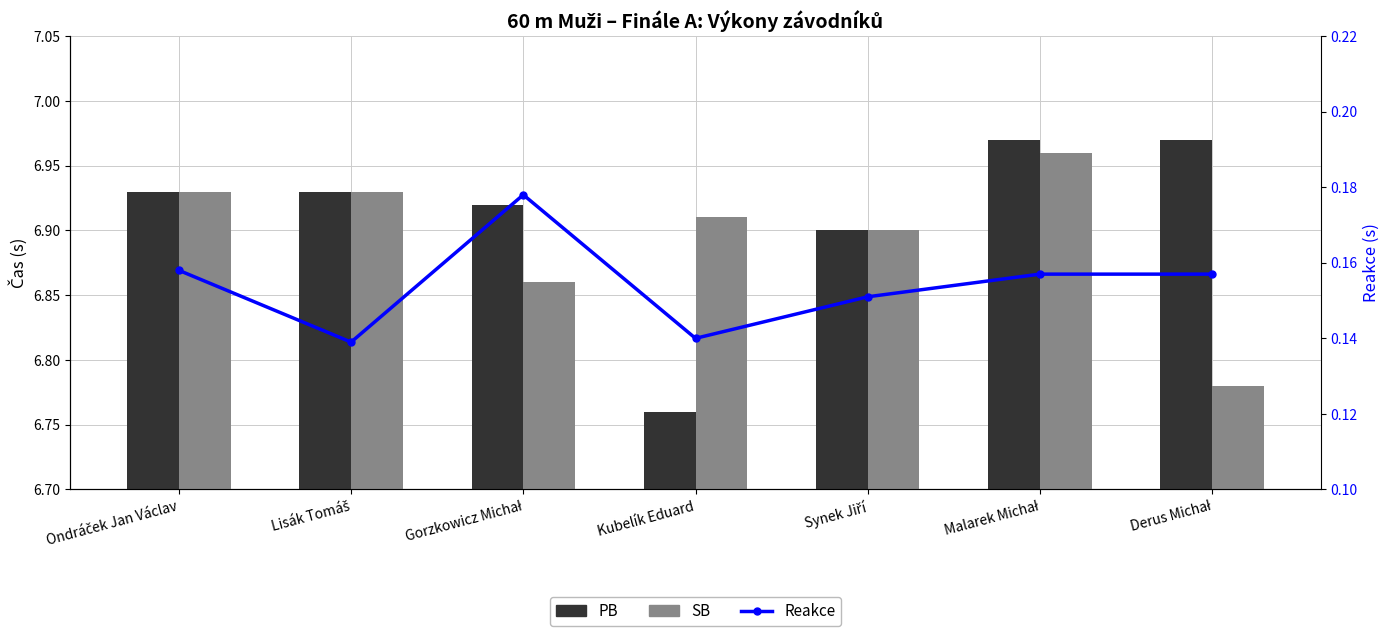

Between Gorzkowicz Michał and Malarek Michał, which series saw the biggest shift?

SB